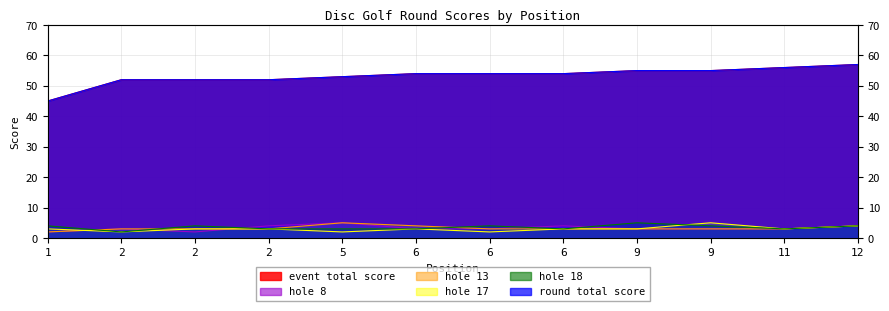

What is the value of the hole_13 point at the 4th from the left?

3